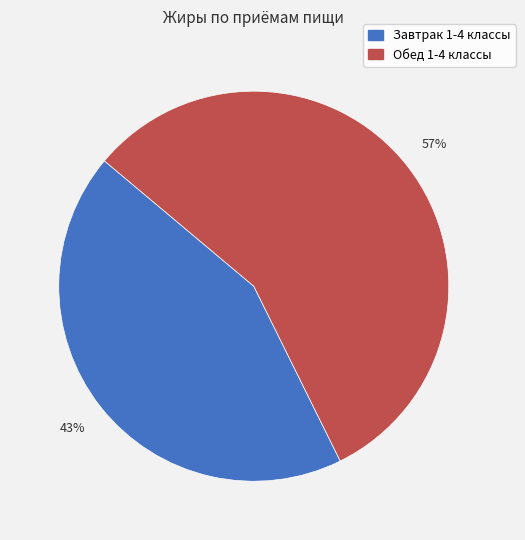

True or false: Обед 1-4 классы accounts for 57% of the total.

True